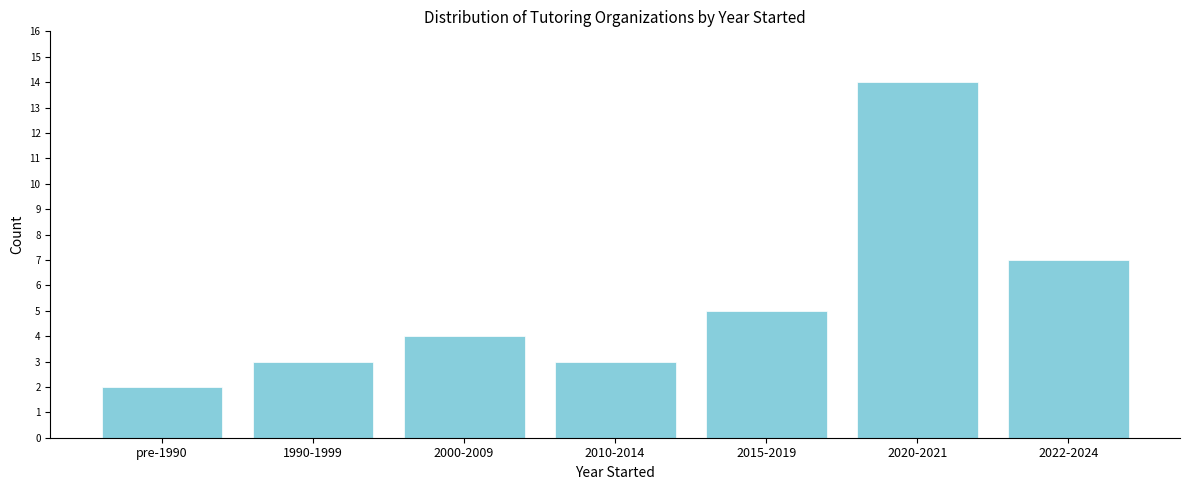

Reading left to right, extract all data points from this chart.

pre-1990=2	1990-1999=3	2000-2009=4	2010-2014=3	2015-2019=5	2020-2021=14	2022-2024=7